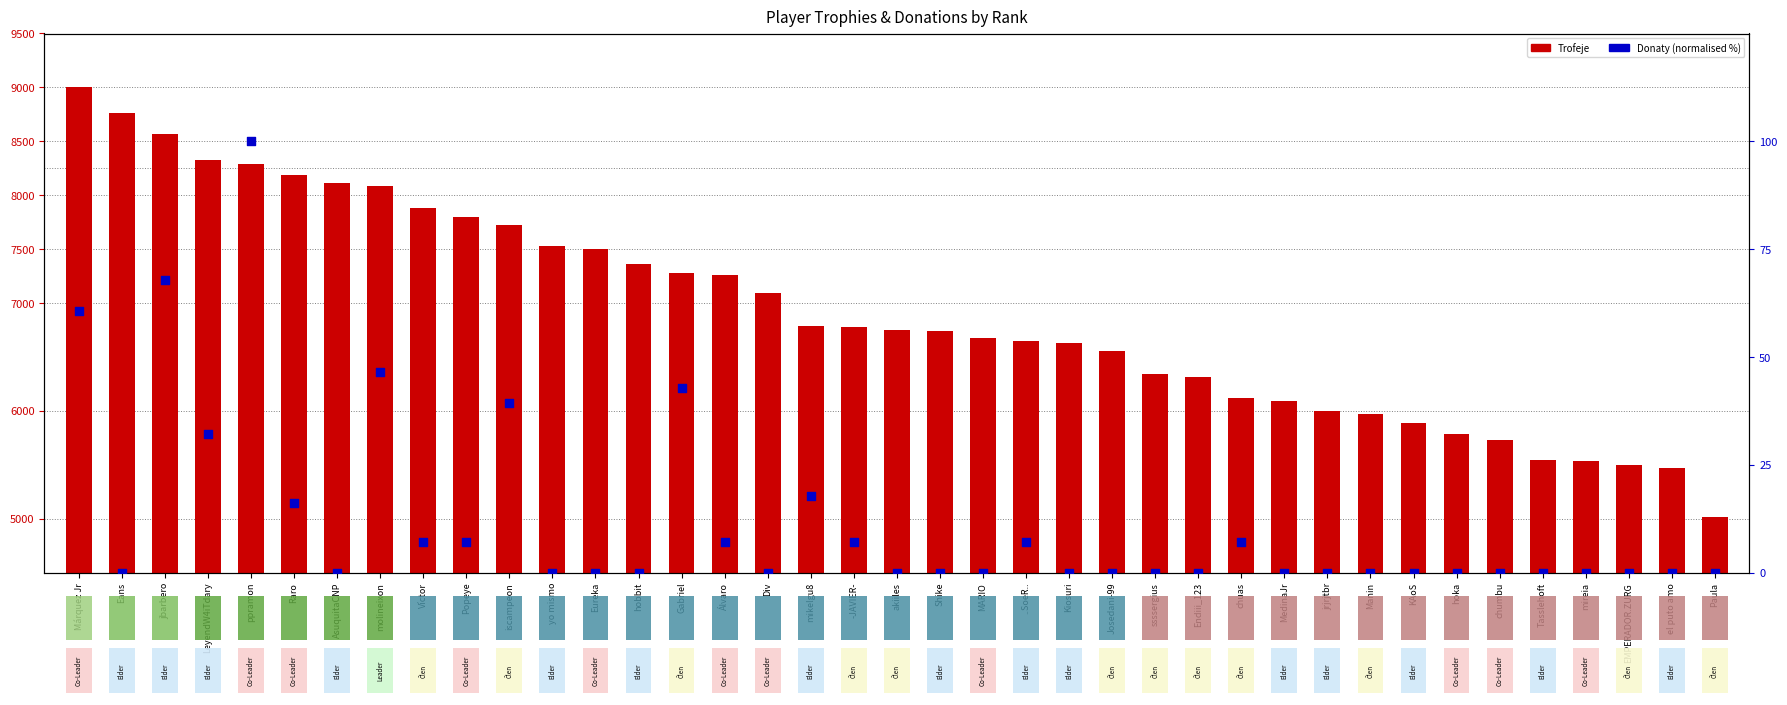

Is the value of Donaty (normalised %) at Gabriel greater than the value of Trofeje at jrjrjtbr?

No